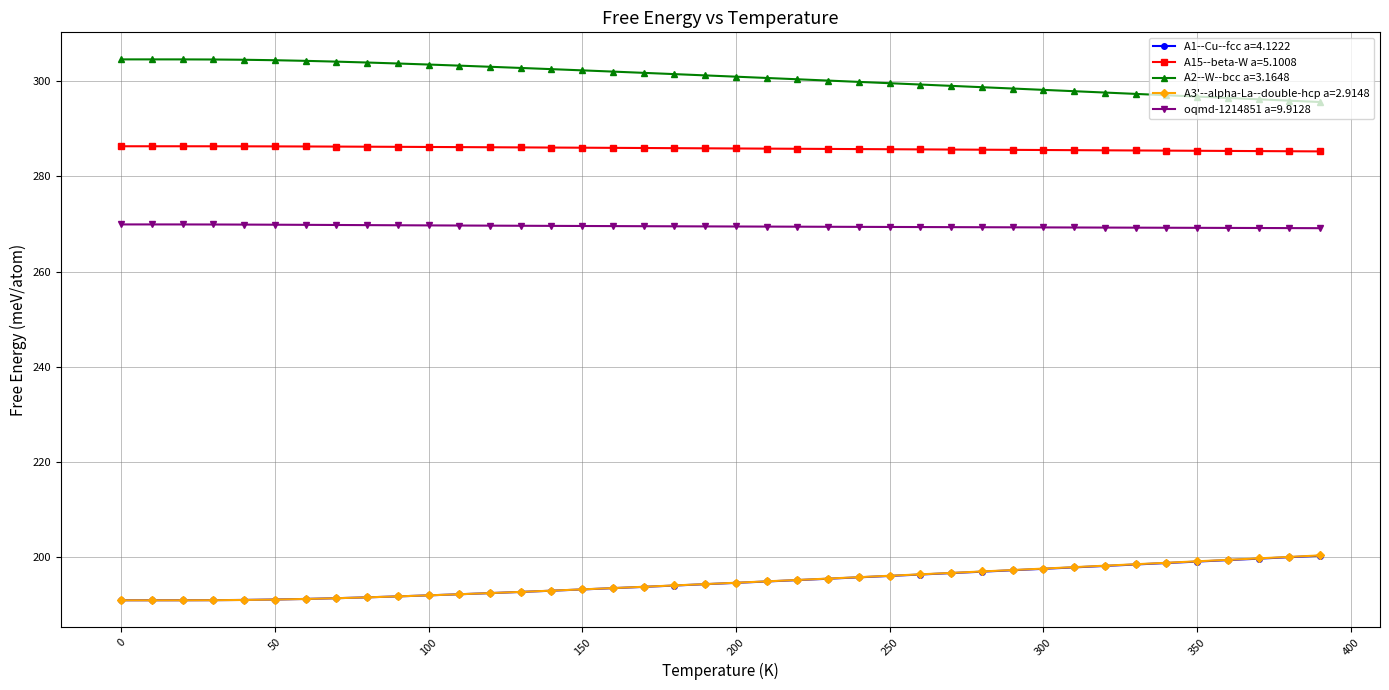

What is the value of the oqmd-1214851 a=9.9128 point at the 8th from the left?

269.8